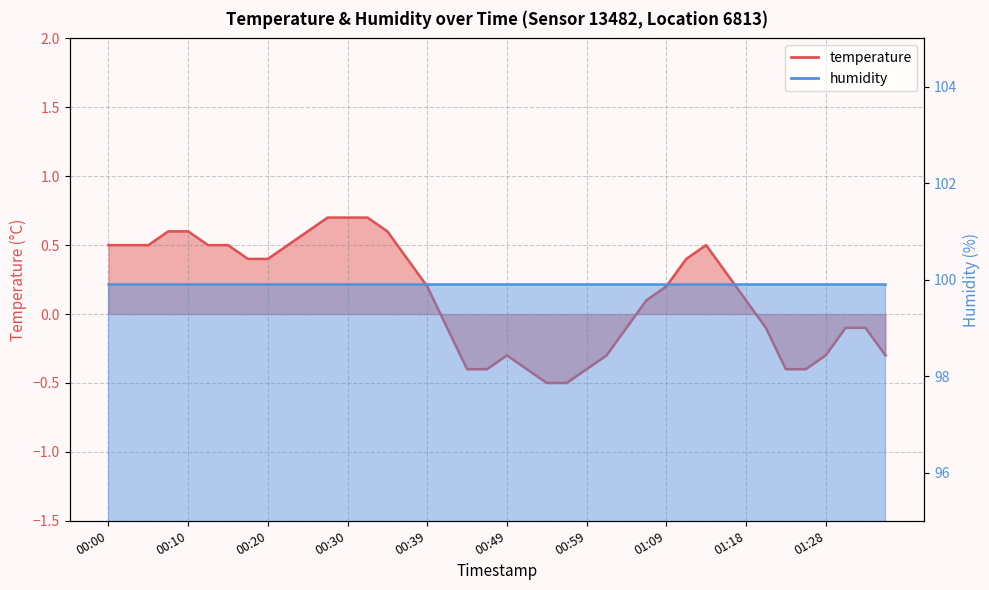

At which label is the value closest to 0?

00:42